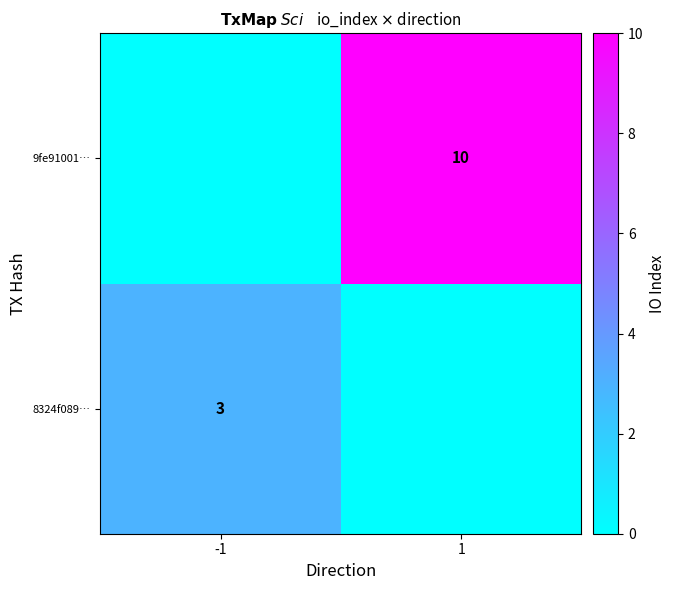

The 9fe91001… series shows 14 at 1. True or false?

False